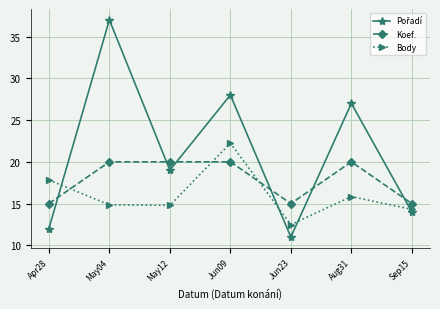

Where is the first local maximum for Body?

Jun09